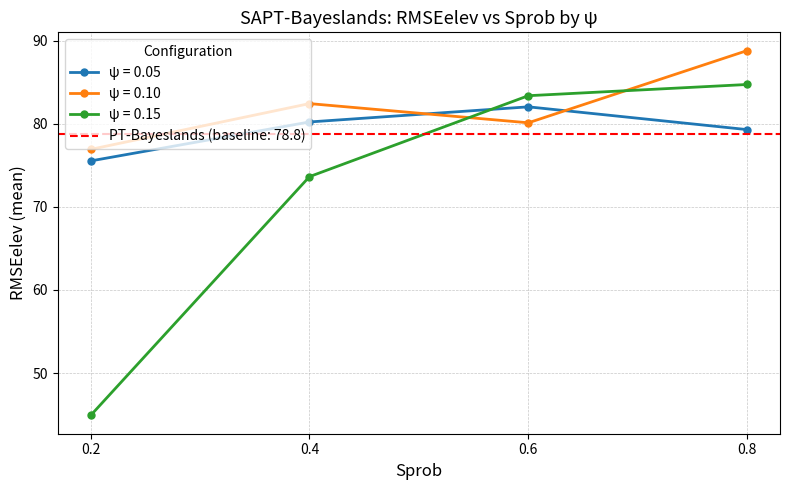

Which series ends up on top after the final intersection of RMSEelev_psi005 and RMSEelev_psi010?

RMSEelev_psi010